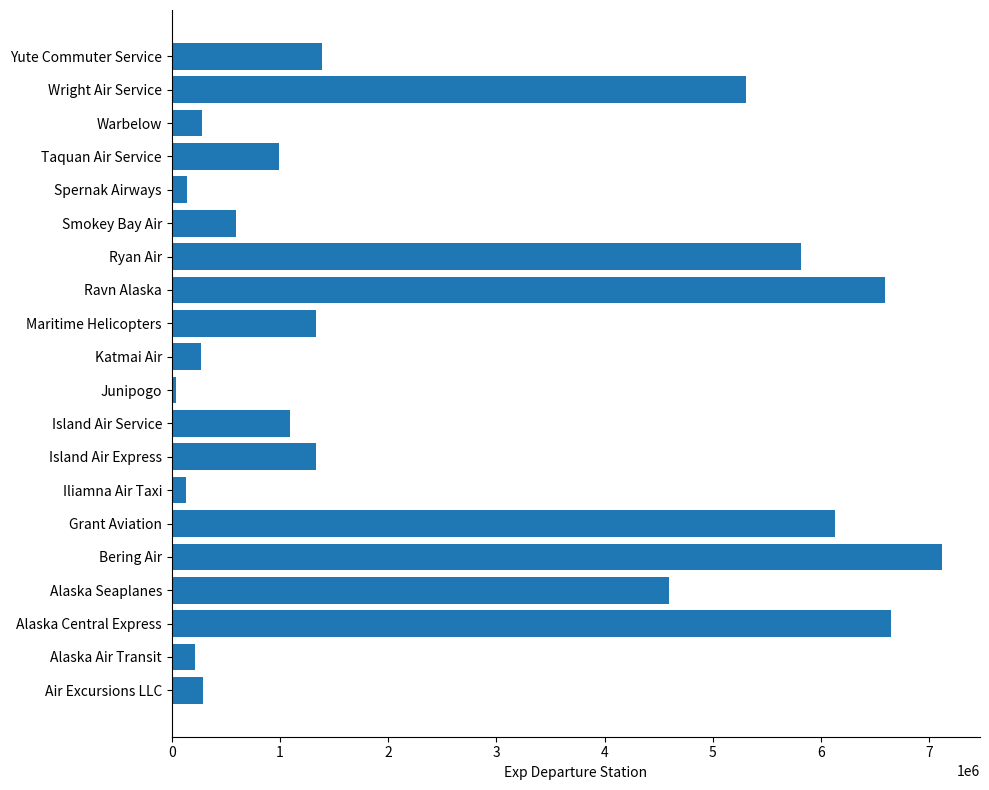

Which label corresponds to the largest value in the chart?

Bering Air